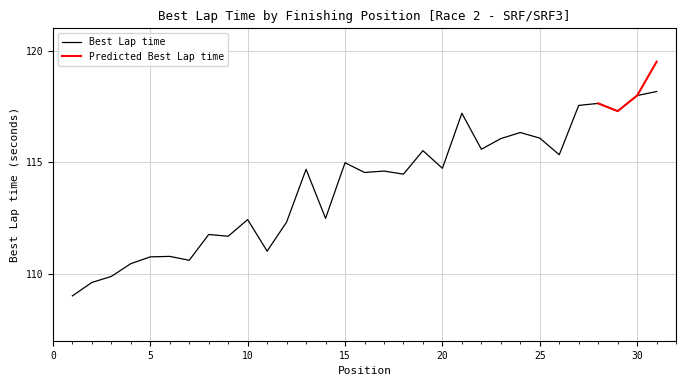

Which label corresponds to the smallest value in the chart?

1